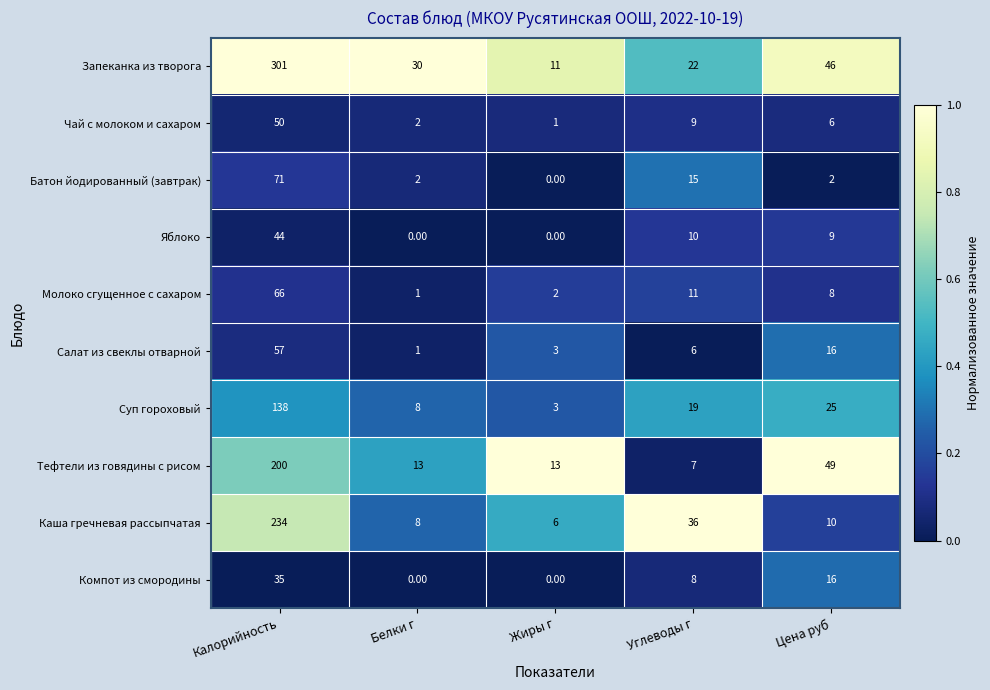

Which series has the largest total across all categories?

Запеканка из творога